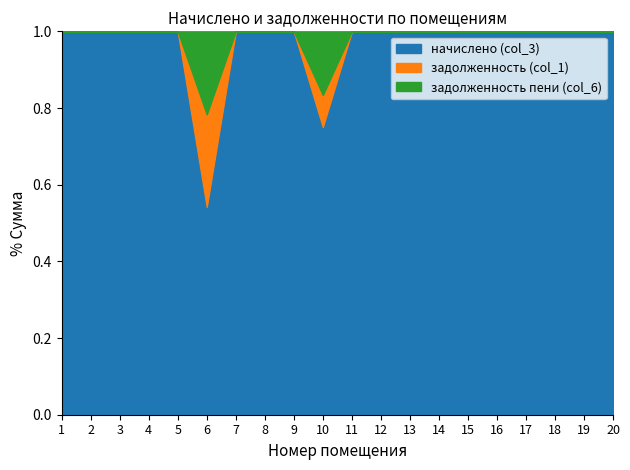

Rank the series at 9 from highest to lowest value.

начислено (col_3), задолженность (col_1), задолженность пени (col_6)